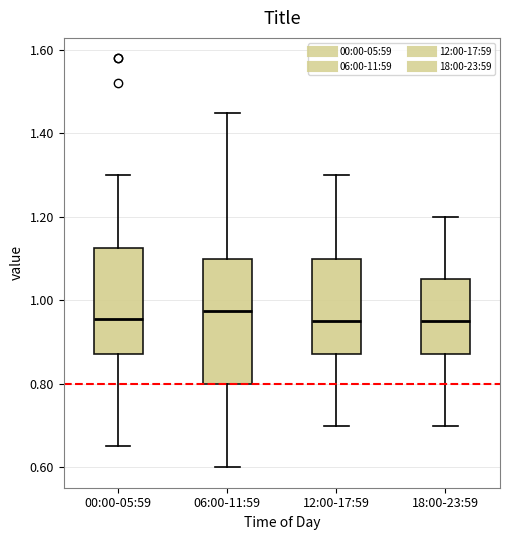

Where does the lower whisker of the box for 12:00-17:59 end on the y-axis? The values are not printed on the chart, so give them approximately, as read against the axis.

0.70